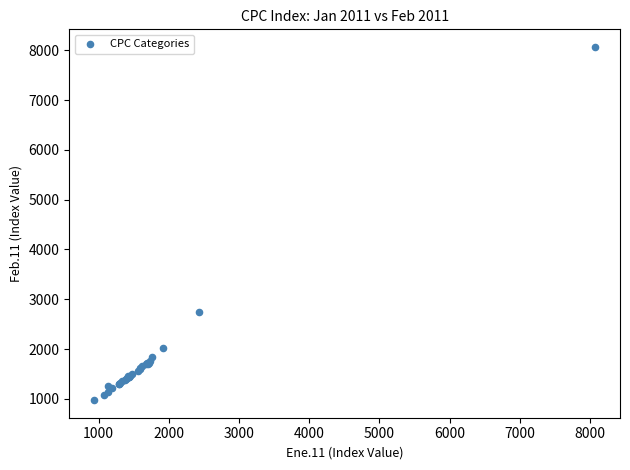

What Y value in the scatter plot is closest to 4521?

2739.2